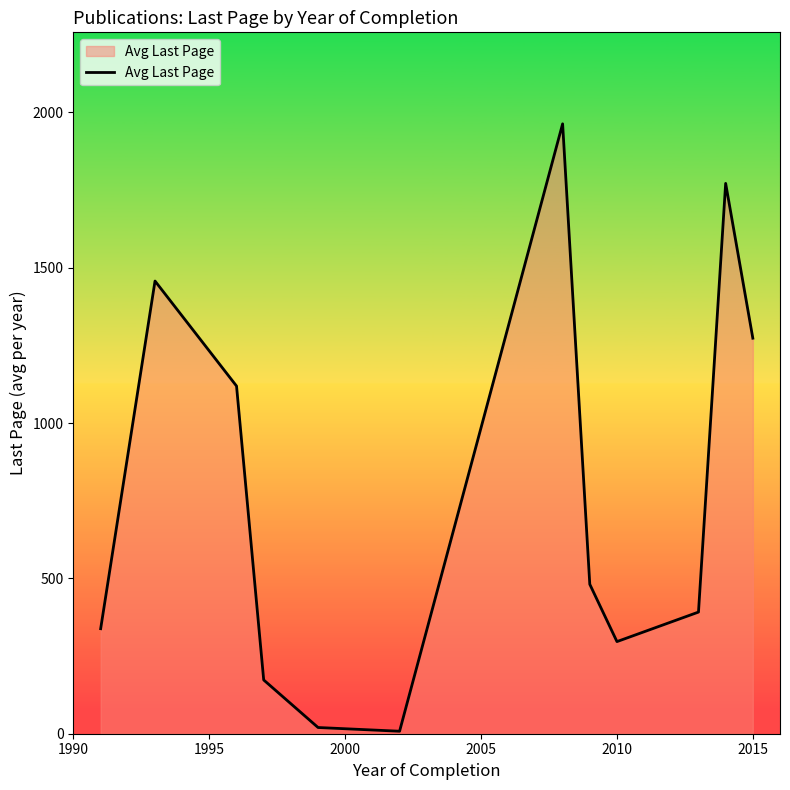

What is the greatest value displayed?

1963.0